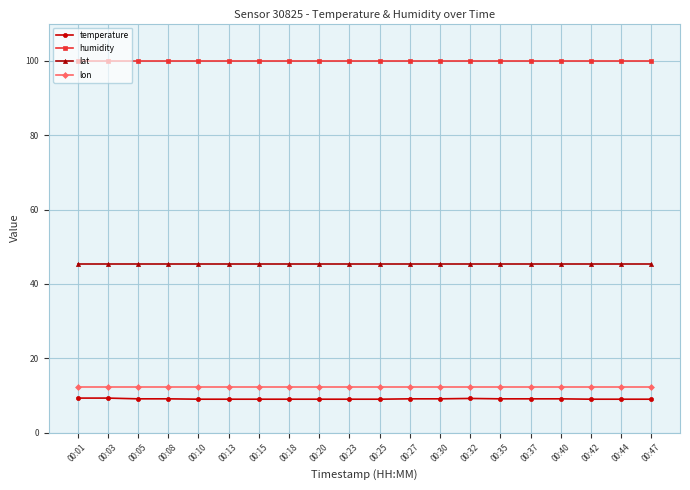

Which series has the largest total across all categories?

humidity